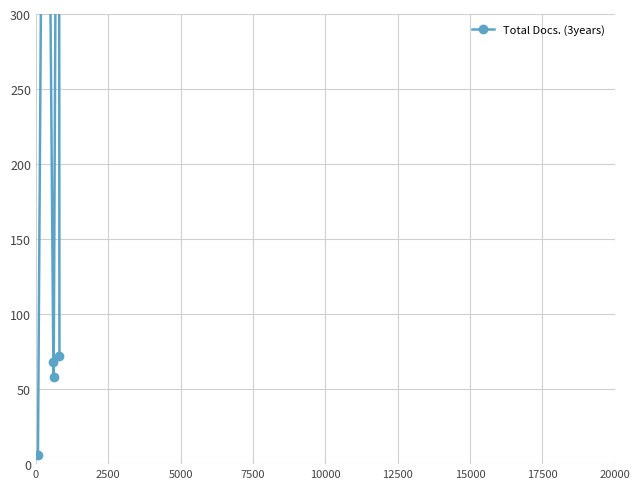

What is the sum of all values?

1734